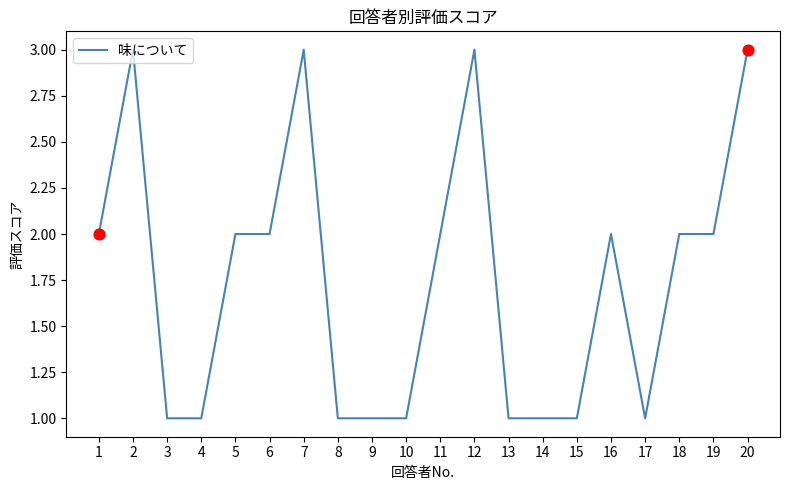

Which has a higher value, 13 or 2?

2